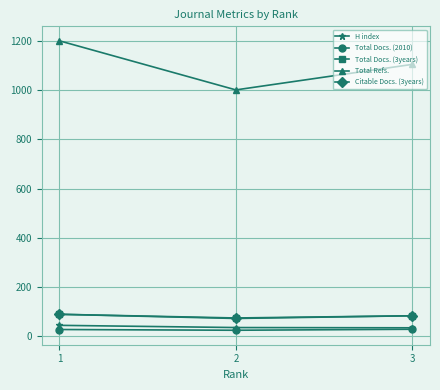

What is the sum of all Total Docs. (2010) values?

76